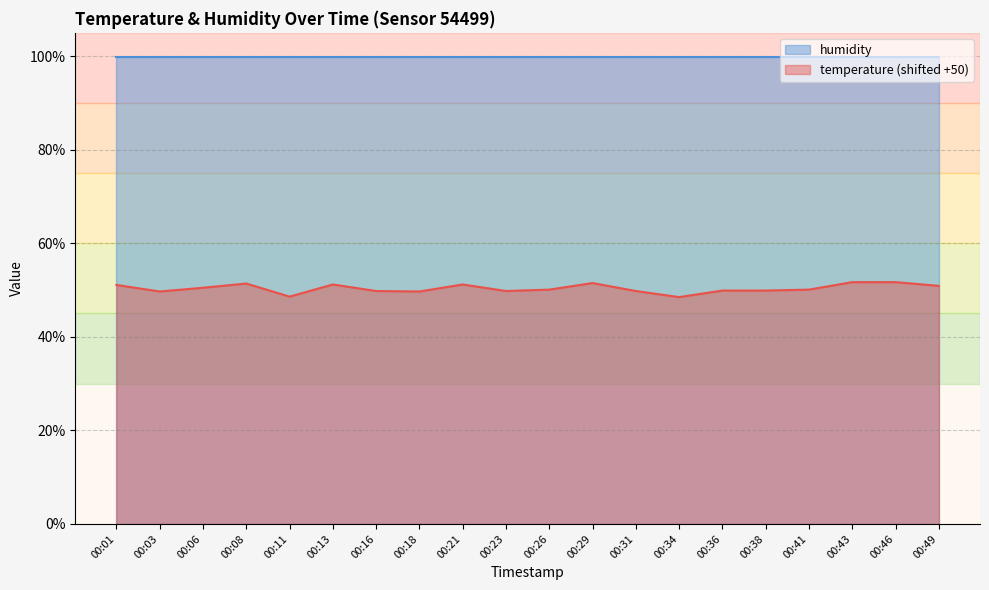

Where does the data first go above 50?

00:01